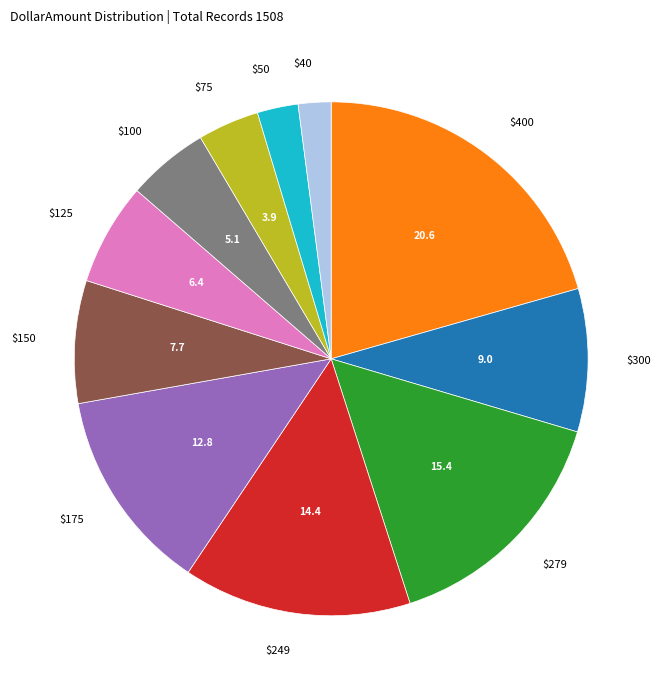

Is it true that $75 is 4% of the pie?

True